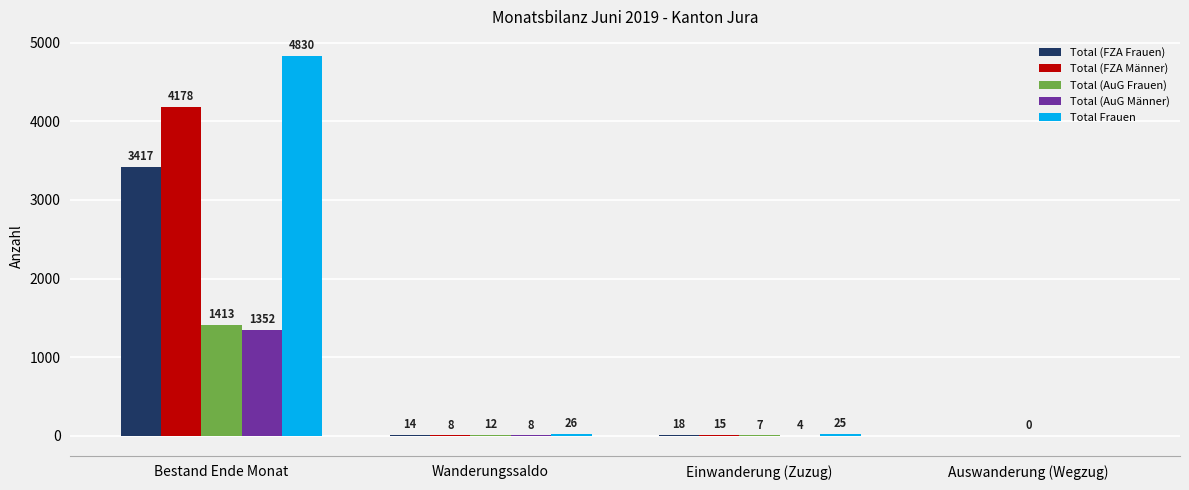

What is the difference between the Total (FZA Frauen) values at Auswanderung (Wegzug) and Einwanderung (Zuzug)?

23